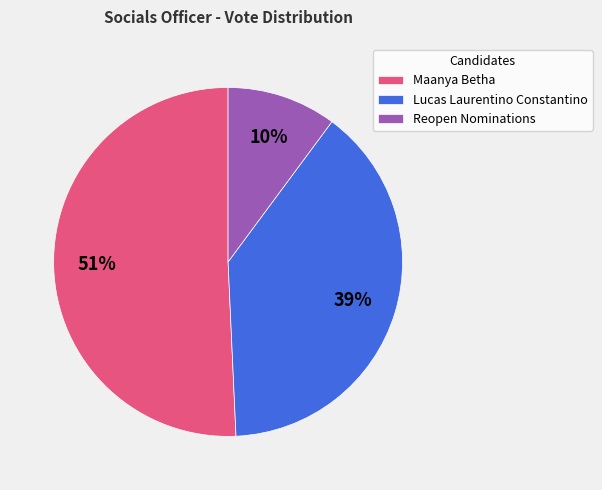

Rank the categories by value from lowest to highest.

Reopen Nominations, Lucas Laurentino Constantino, Maanya Betha